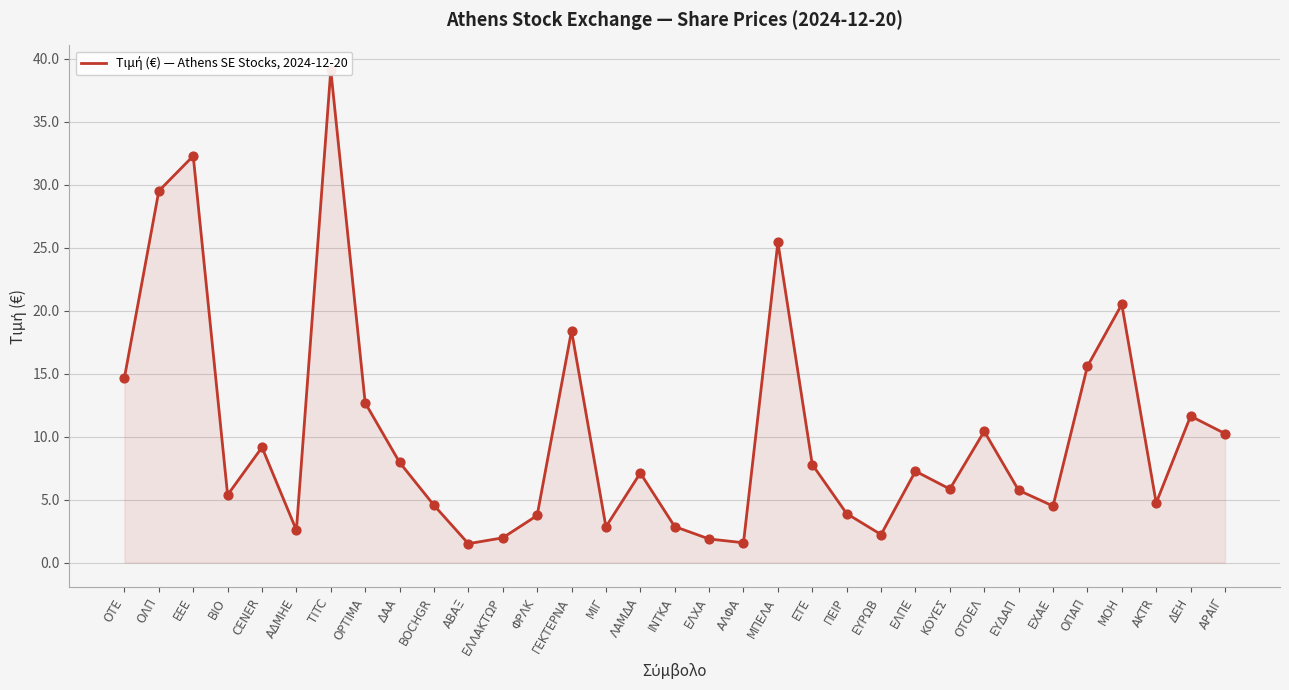

Which has a higher value, ΑΒΑΞ or ΑΛΦΑ?

ΑΛΦΑ